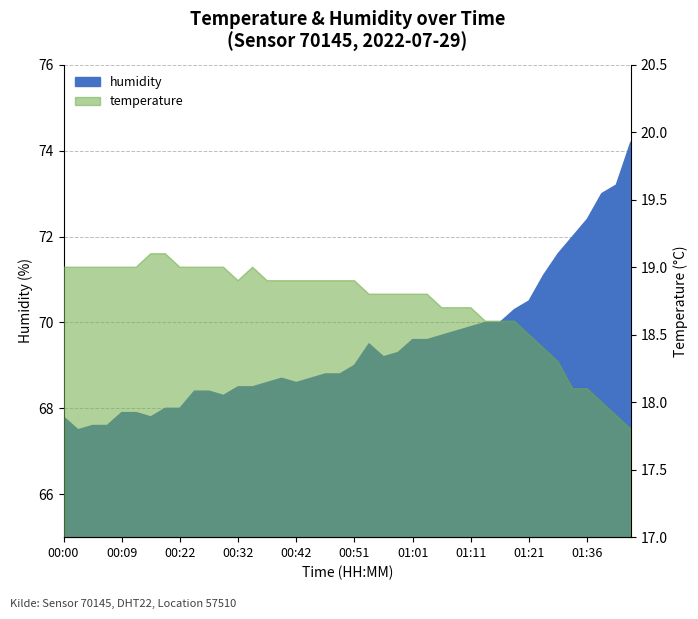

Reading right to left, list all the values displayed in this chart.

temperature: 01:44=17.8	01:41=17.9	01:39=18.0	01:36=18.1	01:34=18.1	01:29=18.3	01:26=18.4	01:21=18.5	01:18=18.6	01:16=18.6	01:13=18.6	01:11=18.7	01:08=18.7	01:06=18.7	01:04=18.8	01:01=18.8	00:59=18.8	00:56=18.8	00:54=18.8	00:51=18.9	00:49=18.9	00:47=18.9	00:44=18.9	00:42=18.9	00:39=18.9	00:37=18.9	00:34=19.0	00:32=18.9	00:29=19.0	00:27=19.0	00:24=19.0	00:22=19.0	00:19=19.1	00:17=19.1	00:12=19.0	00:09=19.0	00:07=19.0	00:04=19.0	00:02=19.0	00:00=19.0
humidity: 01:44=74.2	01:41=73.2	01:39=73.0	01:36=72.4	01:34=72.0	01:29=71.6	01:26=71.1	01:21=70.5	01:18=70.3	01:16=70.0	01:13=70.0	01:11=69.9	01:08=69.8	01:06=69.7	01:04=69.6	01:01=69.6	00:59=69.3	00:56=69.2	00:54=69.5	00:51=69.0	00:49=68.8	00:47=68.8	00:44=68.7	00:42=68.6	00:39=68.7	00:37=68.6	00:34=68.5	00:32=68.5	00:29=68.3	00:27=68.4	00:24=68.4	00:22=68.0	00:19=68.0	00:17=67.8	00:12=67.9	00:09=67.9	00:07=67.6	00:04=67.6	00:02=67.5	00:00=67.8